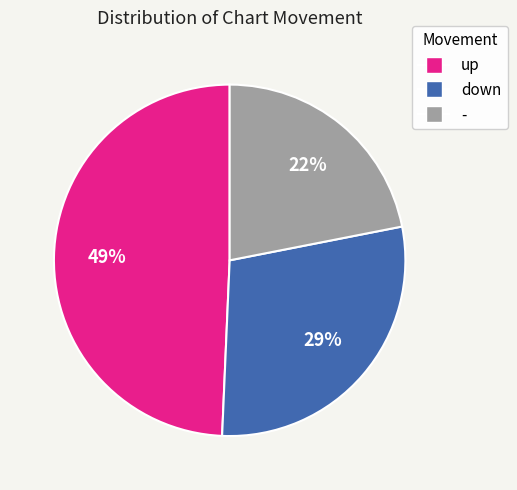

True or false: down accounts for 29% of the total.

True